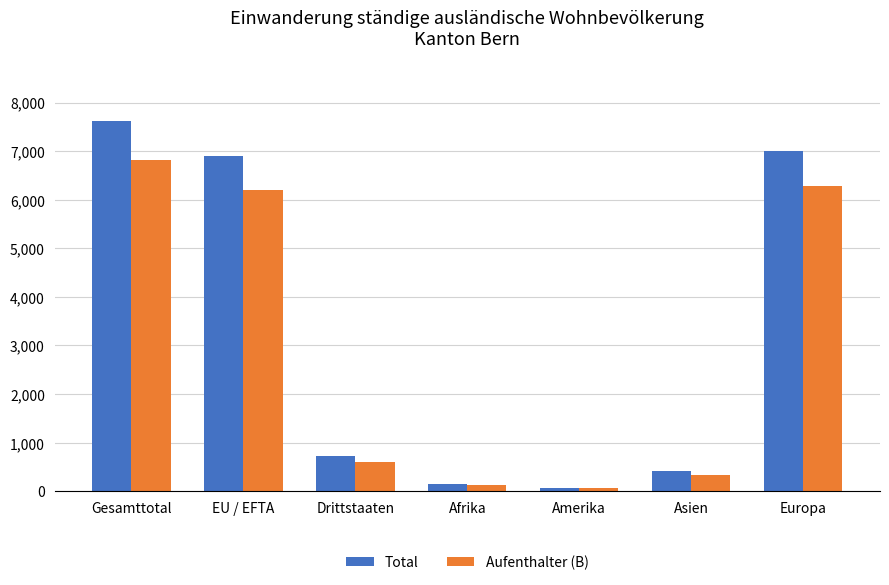

Rank the categories by Aufenthalter (B) value from lowest to highest.

Amerika, Afrika, Asien, Drittstaaten, EU / EFTA, Europa, Gesamttotal